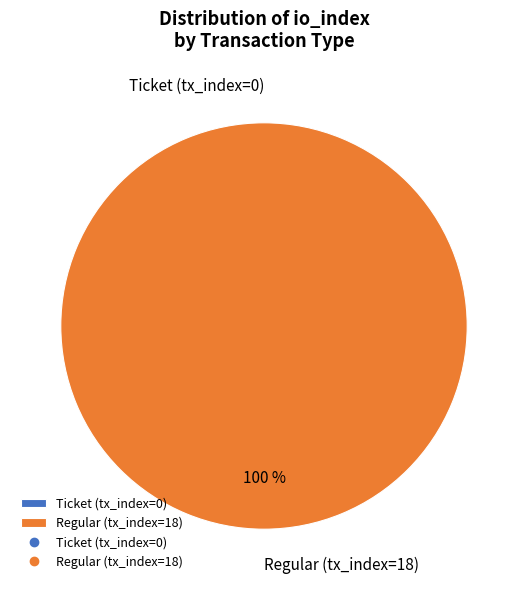

What percentage is the Regular (tx_index=18) slice, to the nearest percent?

100%